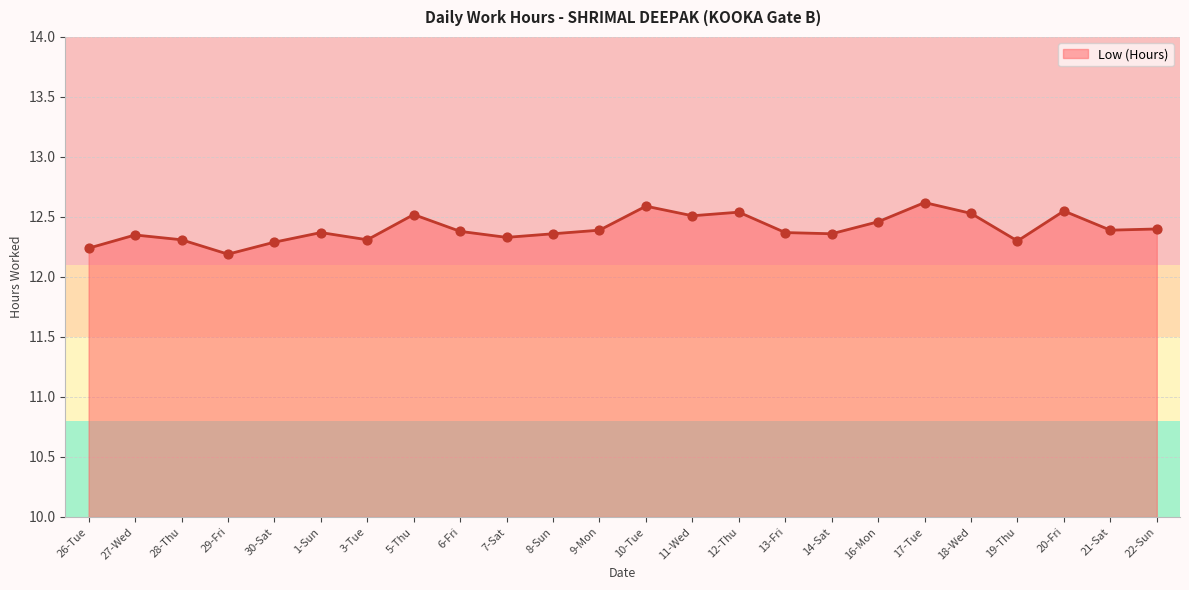

What is the change in value from 29-Fri to 13-Fri?

+0.2